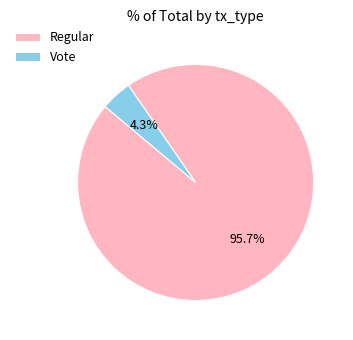

To the nearest percent, what portion does Vote represent?

4%